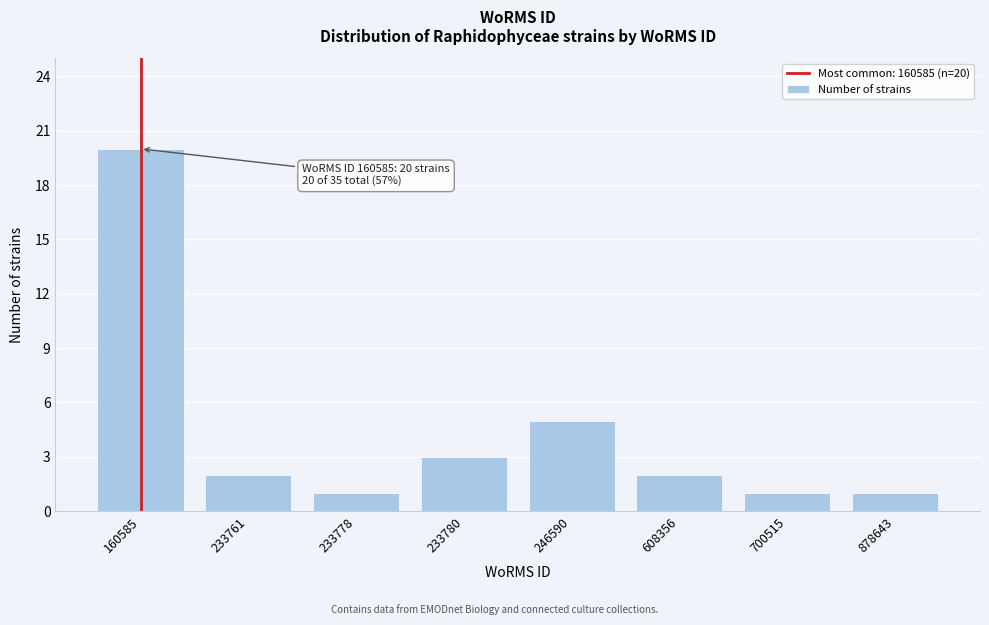

Reading right to left, list all the values displayed in this chart.

878643=1	700515=1	608356=2	246590=5	233780=3	233778=1	233761=2	160585=20